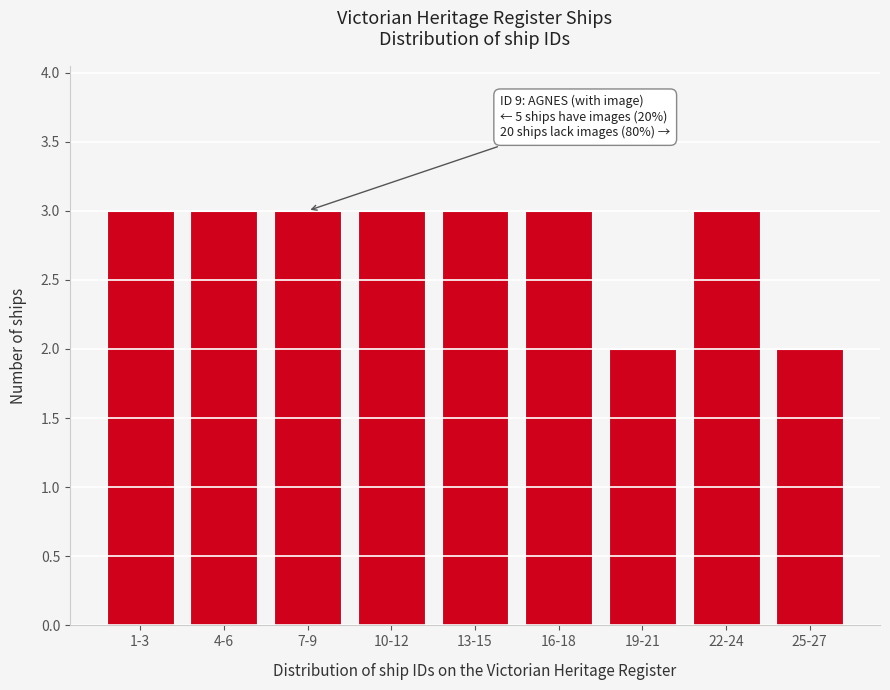

Reading left to right, extract all data points from this chart.

1-3=3	4-6=3	7-9=3	10-12=3	13-15=3	16-18=3	19-21=2	22-24=3	25-27=2